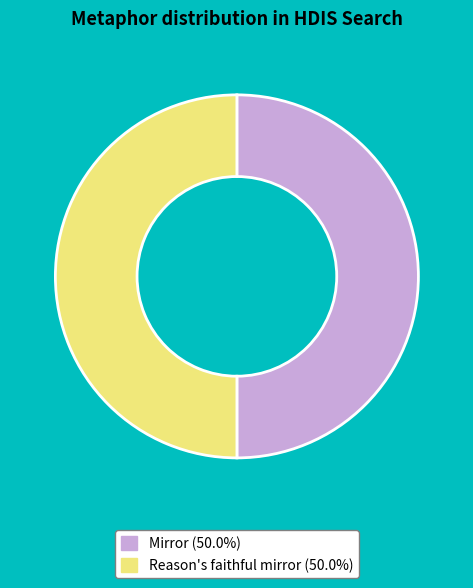

True or false: Reason's faithful mirror accounts for 58% of the total.

False